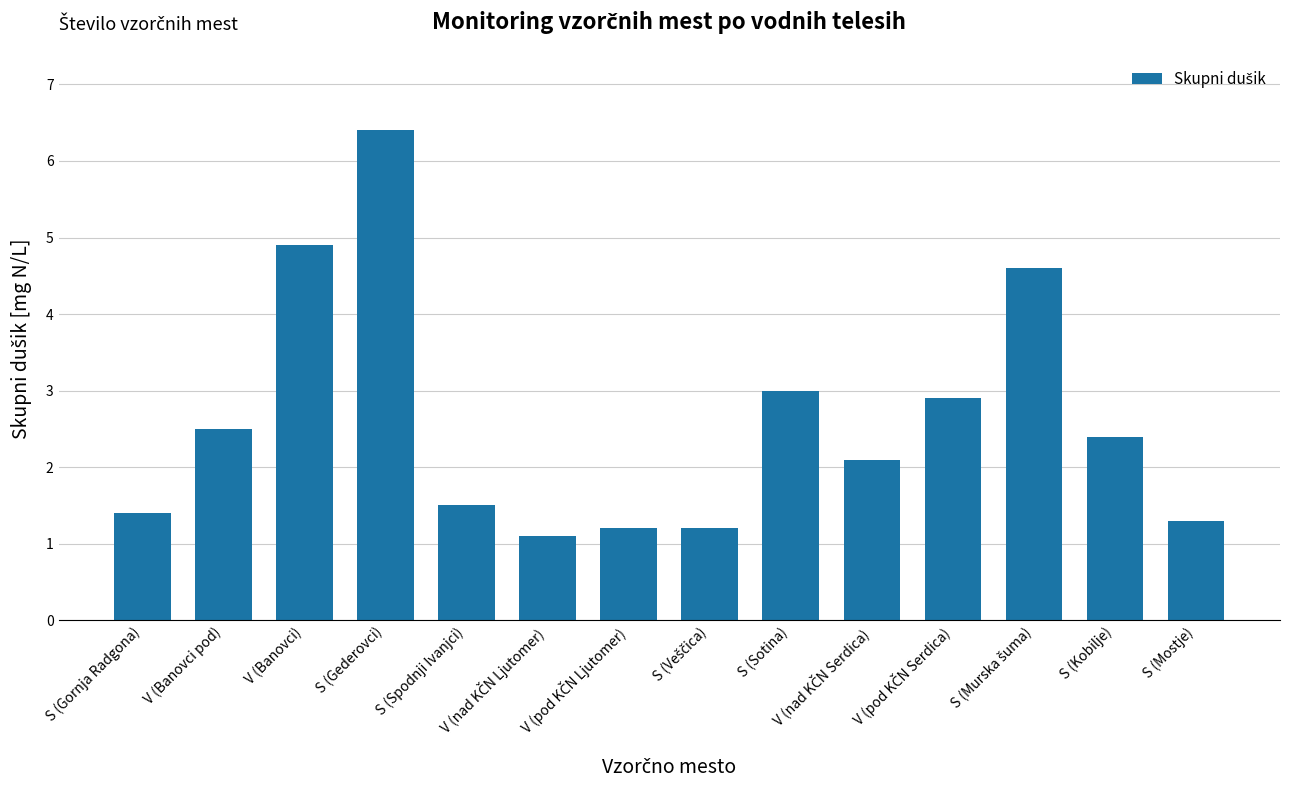

What is the difference between the values at V (Banovci) and V (Banovci pod)?

2.4